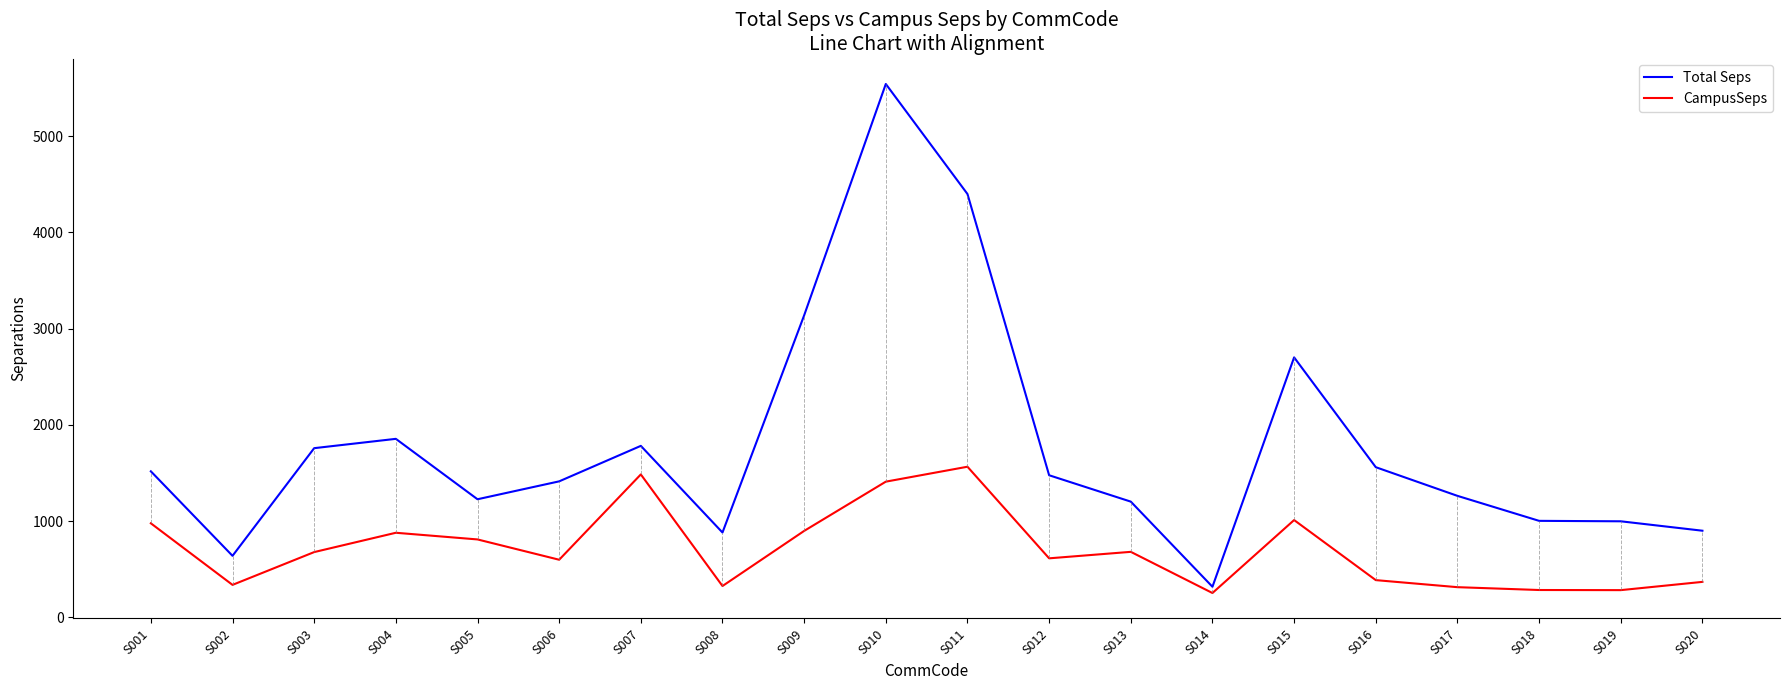

How many lines are shown in the chart?

2